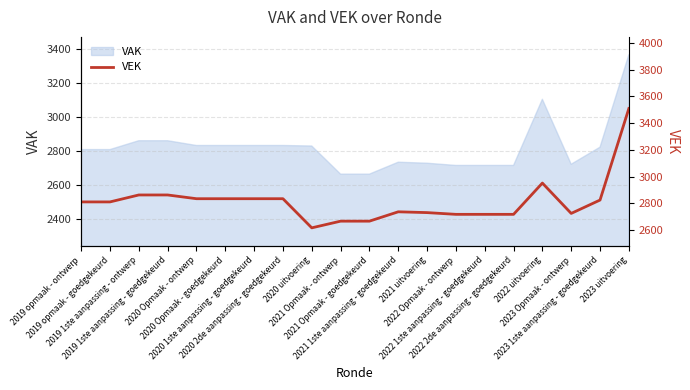

The value at 2020 Opmaak - ontwerp is 1621. True or false?

False